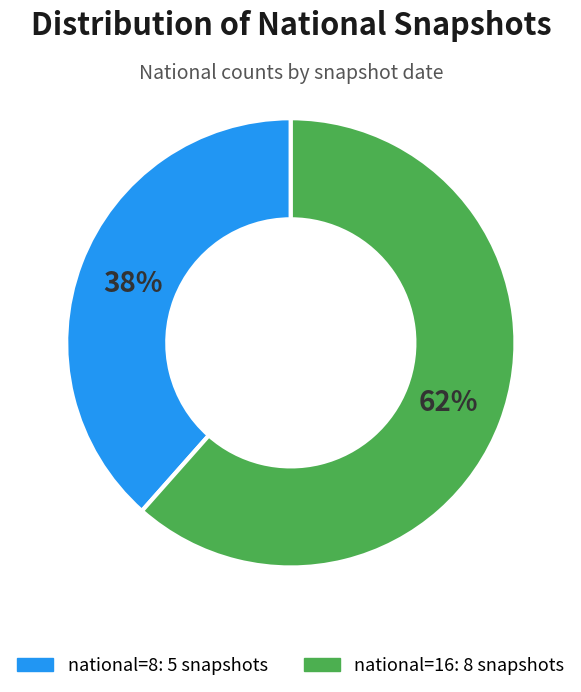

How many segments does this pie chart have?

2